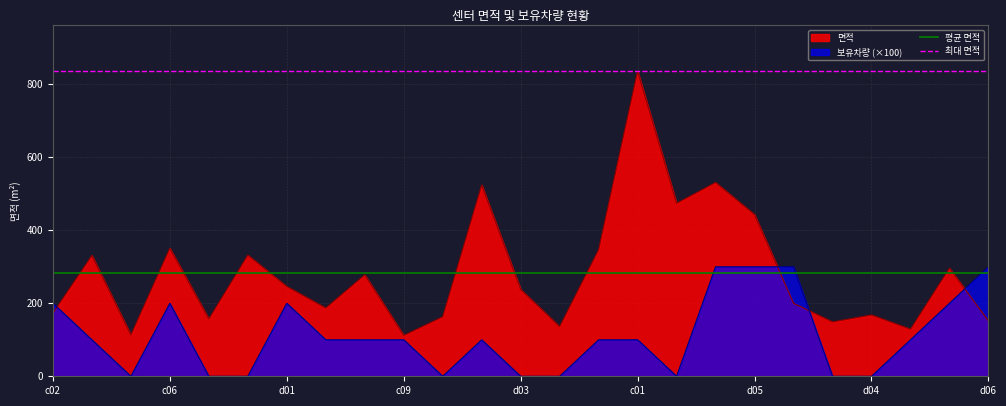

Does the chart display data point markers on the line(s)?

No